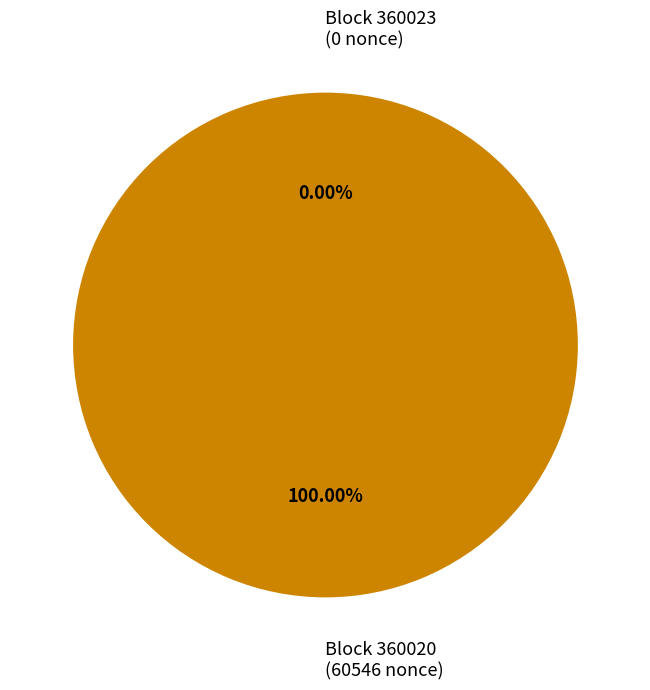

The 360020 slice represents 99% of the pie. True or false?

False